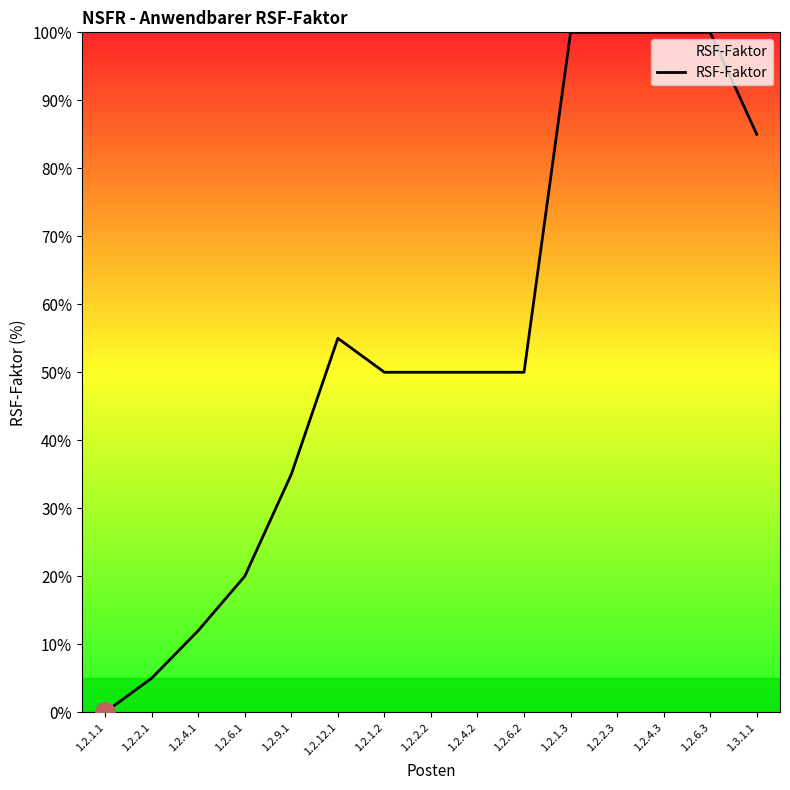

What position from the right is 1.2.6.2?

6